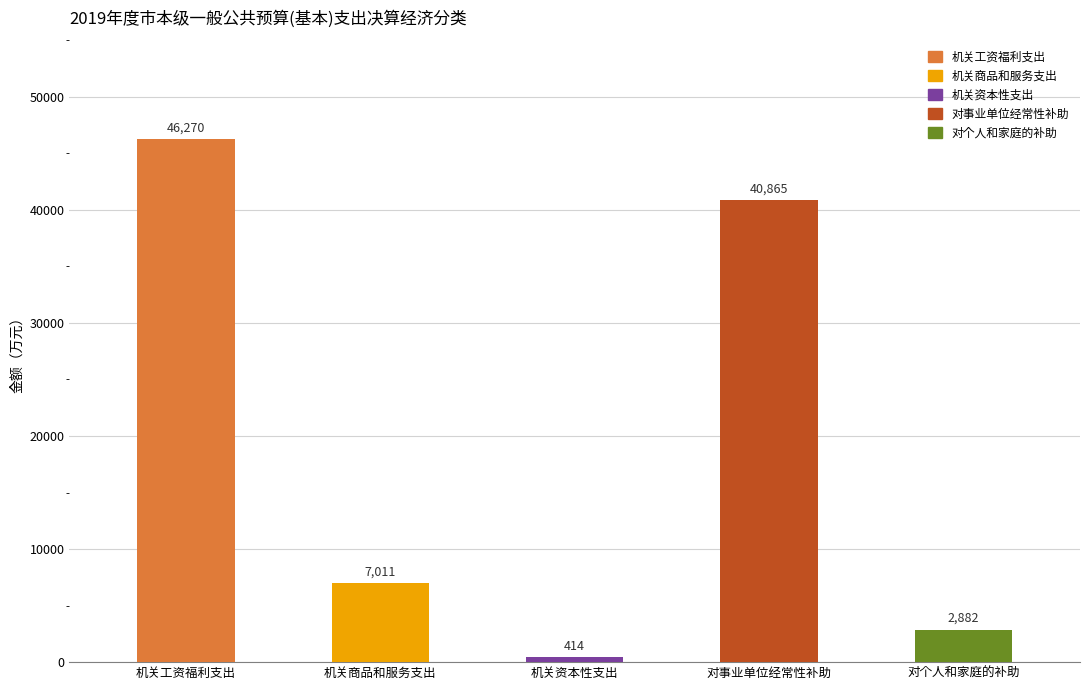

What is the change in value from 机关资本性支出 to 对个人和家庭的补助?

+2468